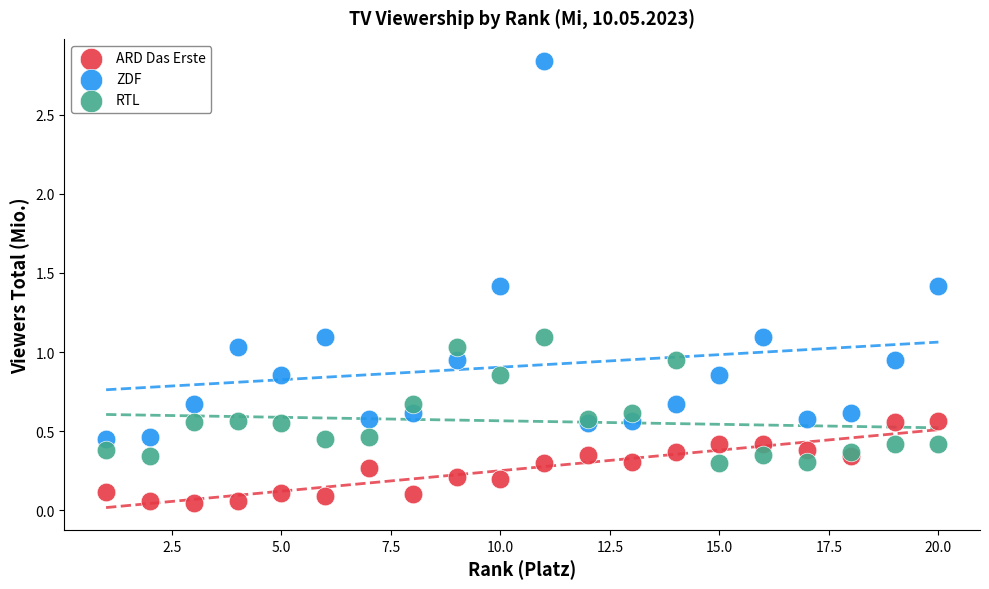

Which series has the largest Y range (max minus min)?

ZDF